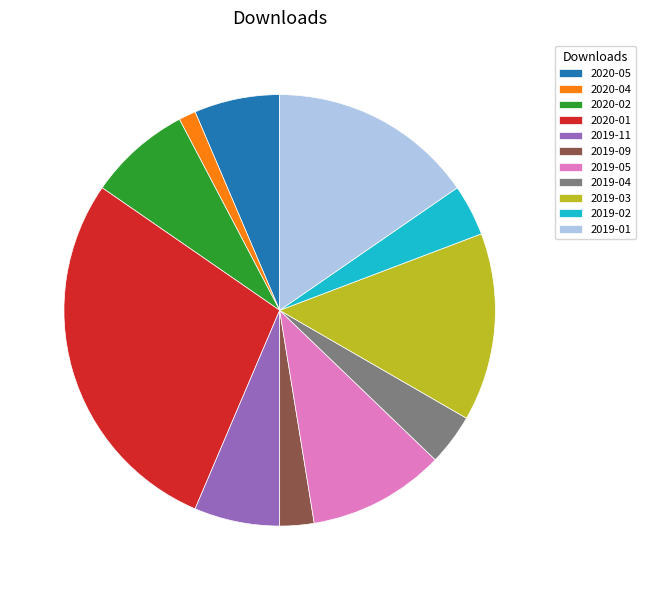

Which category has the smallest portion of the pie?

2020-04